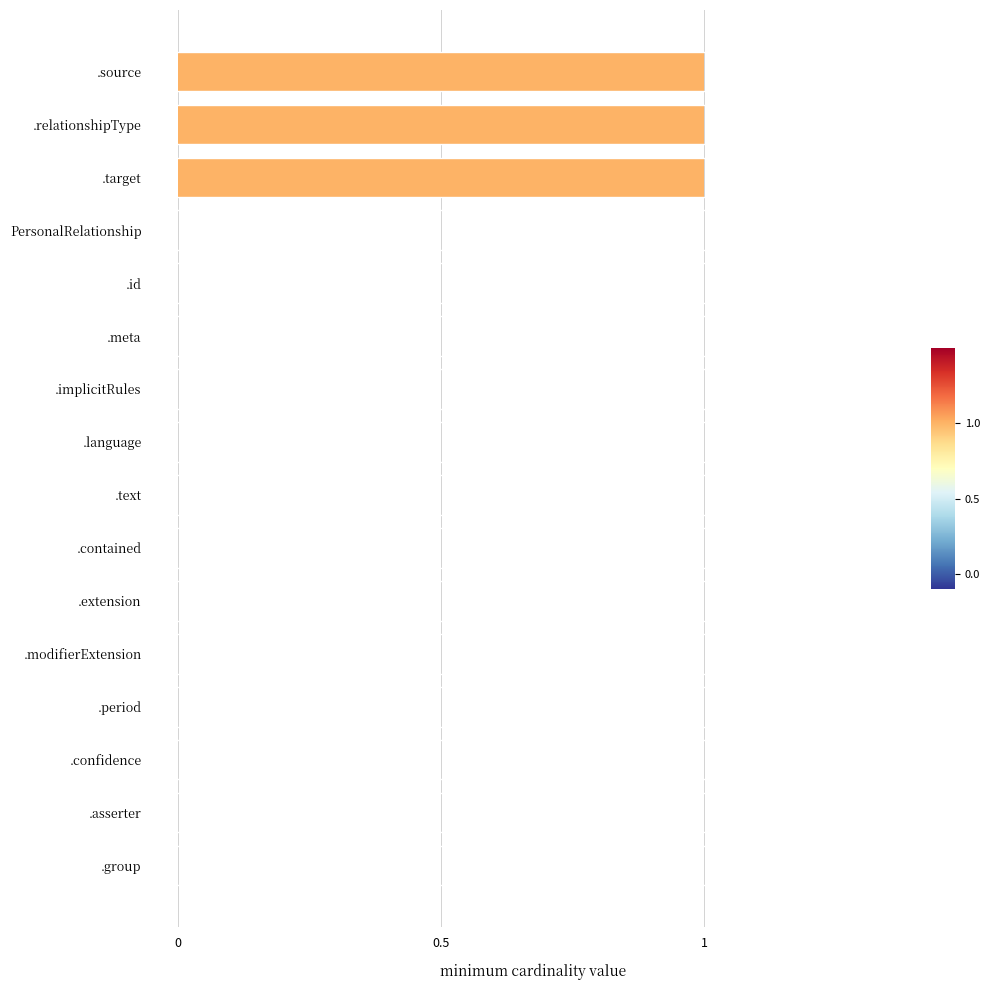

The chart shows a value of 0 at .meta. True or false?

True